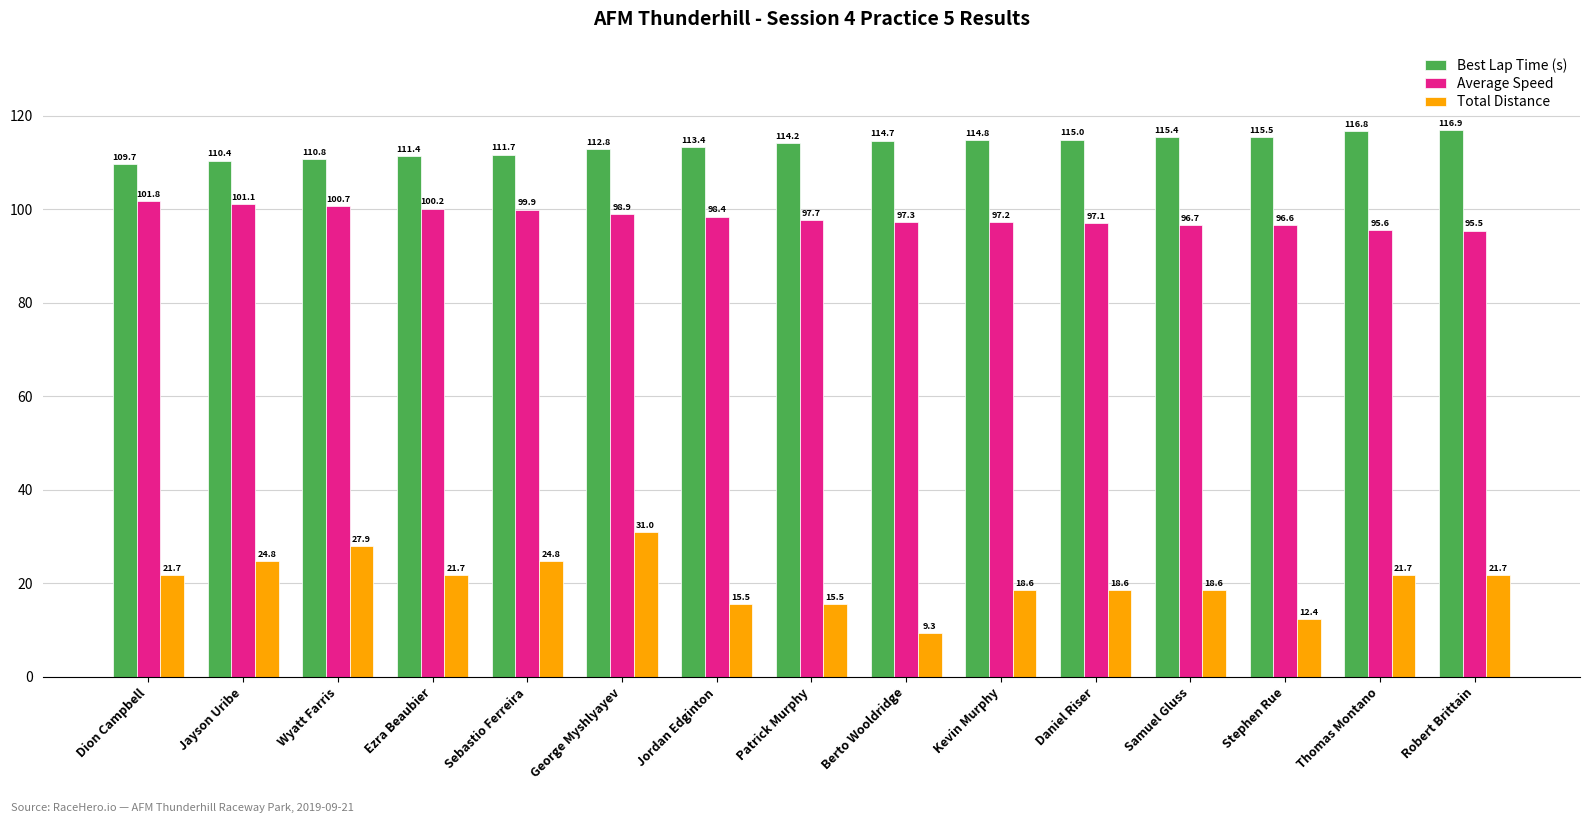

Reading left to right, transcribe all the data shown in this chart.

Best Lap Time (s): 109.7	110.4	110.8	111.4	111.7	112.8	113.4	114.2	114.7	114.8	115.0	115.4	115.5	116.8	116.9
Average Speed: 101.8	101.1	100.7	100.2	99.9	98.9	98.4	97.7	97.3	97.2	97.1	96.7	96.6	95.6	95.5
Total Distance: 21.7	24.8	27.9	21.7	24.8	31.0	15.5	15.5	9.3	18.6	18.6	18.6	12.4	21.7	21.7